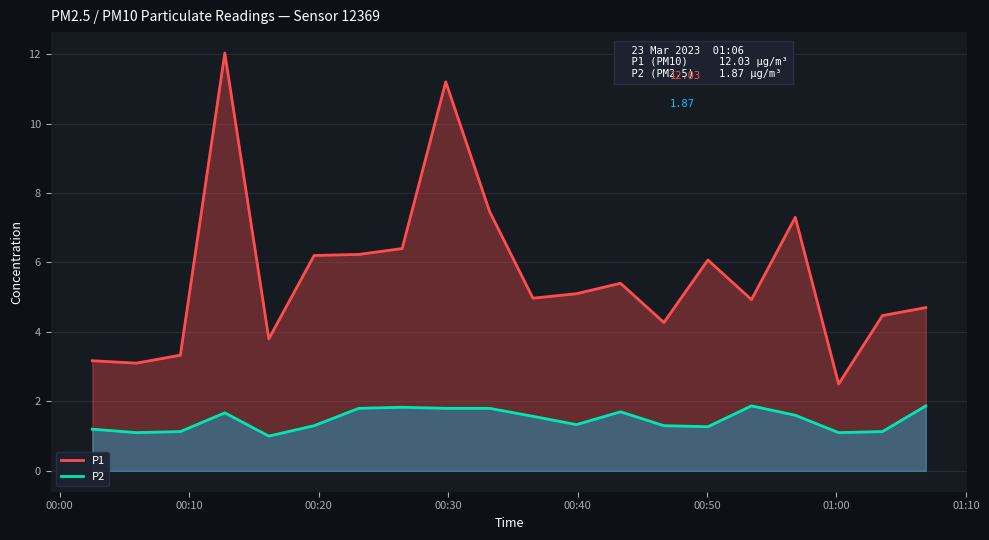

How many data points in P1 are less than 5?

10